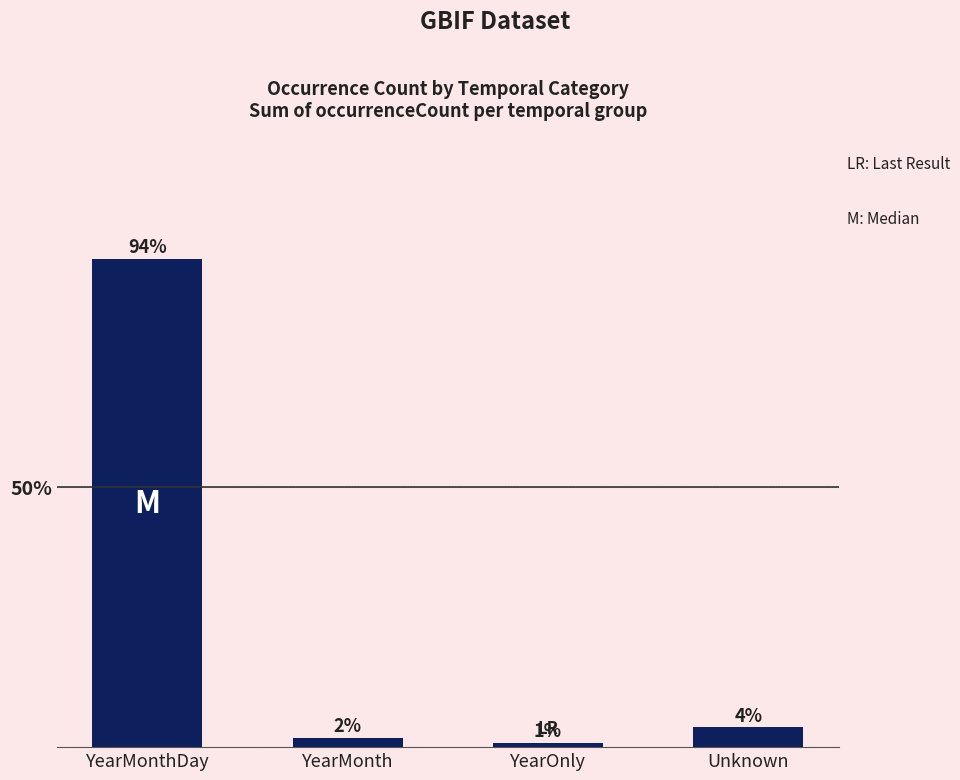

The value at YearMonthDay is 50.9. True or false?

False